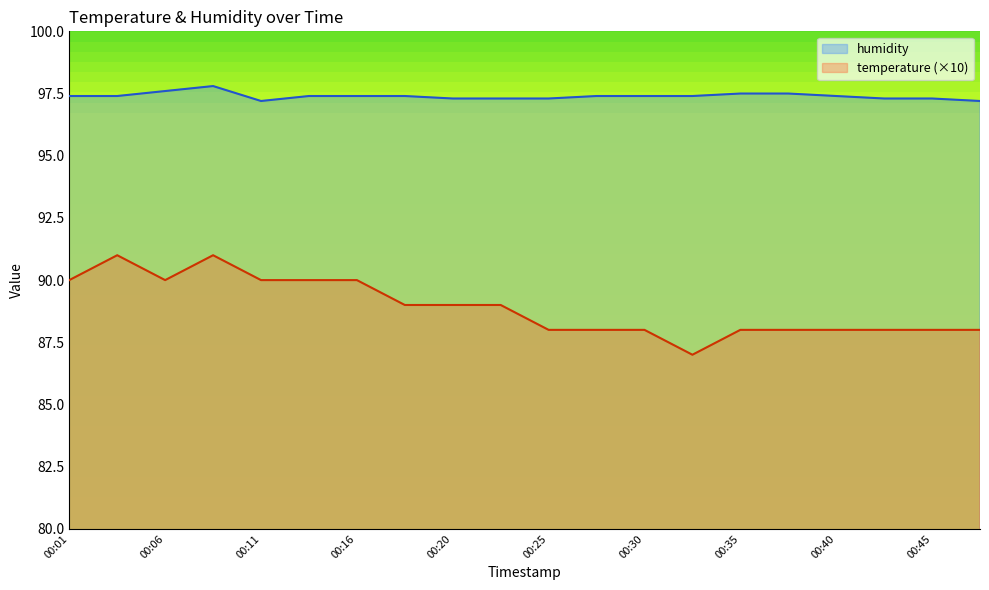

What is the sum of all temperature values?

1778.0